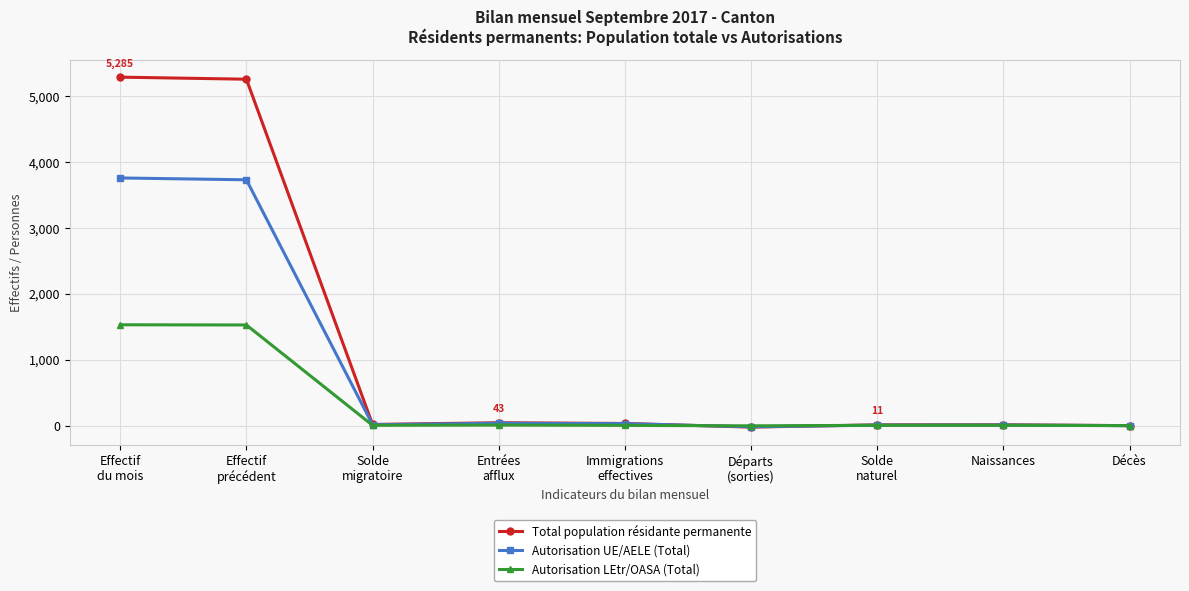

Does the chart display data point markers on the line(s)?

Yes